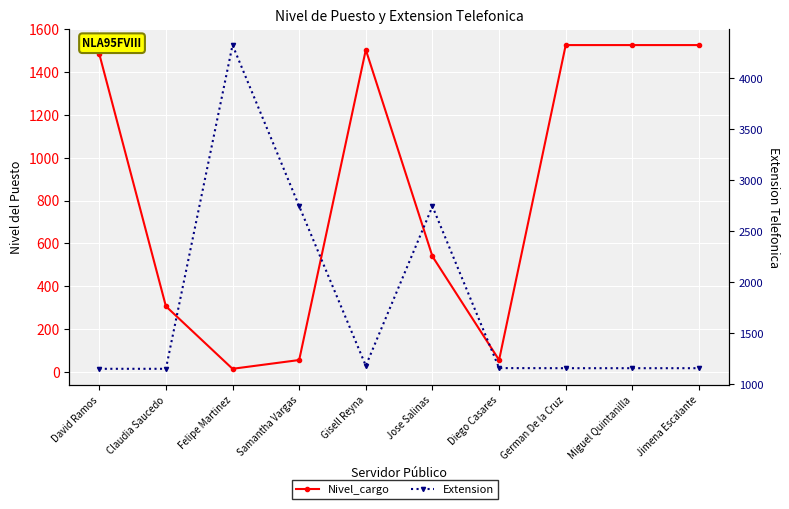

What is the difference between the Extension values at Samantha Vargas and Diego Casares?

1588